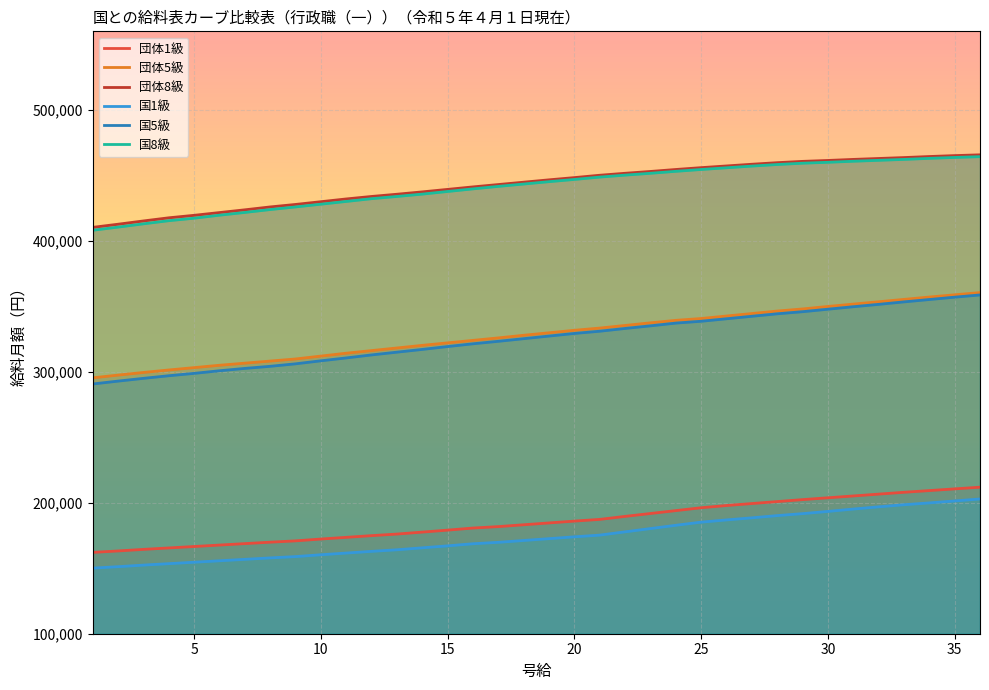

Which series changed the most between 27 and 30?

団体5級